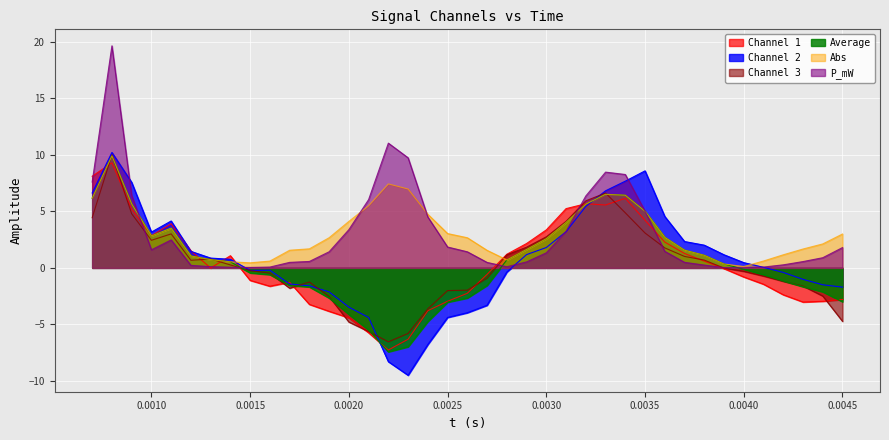

What position from the left is 0.0033?

27